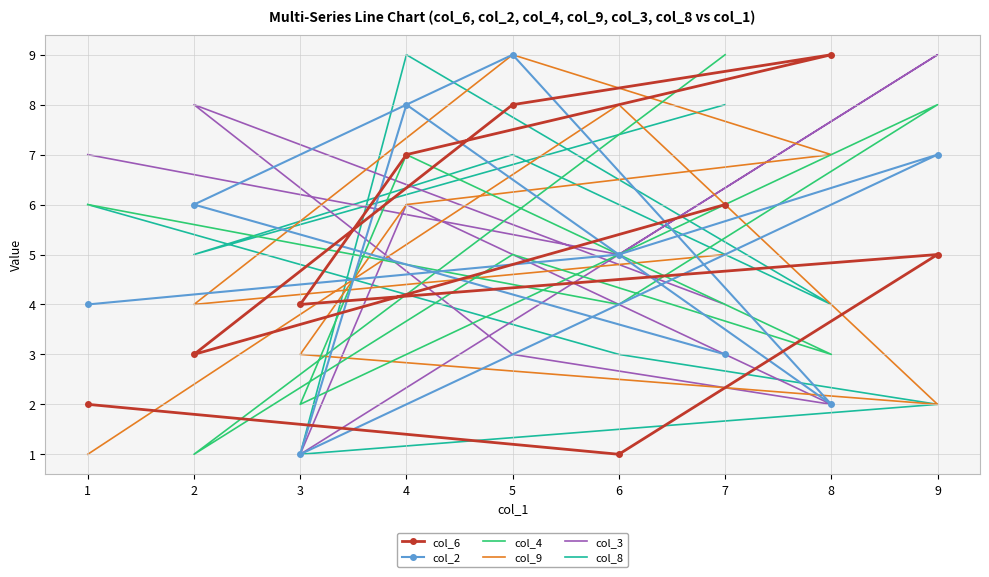

How many lines are shown in the chart?

6